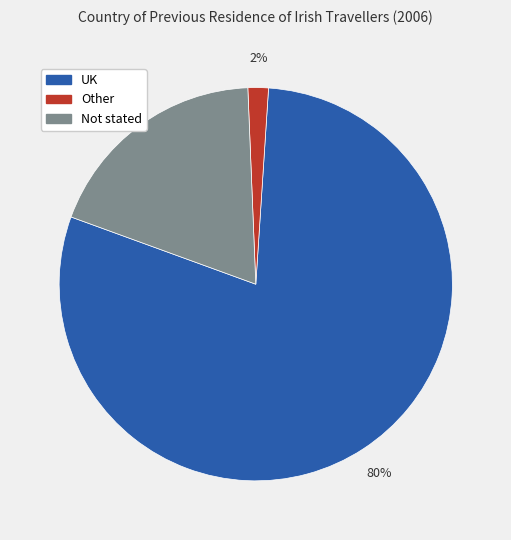

Is it true that Not stated is 28% of the pie?

False